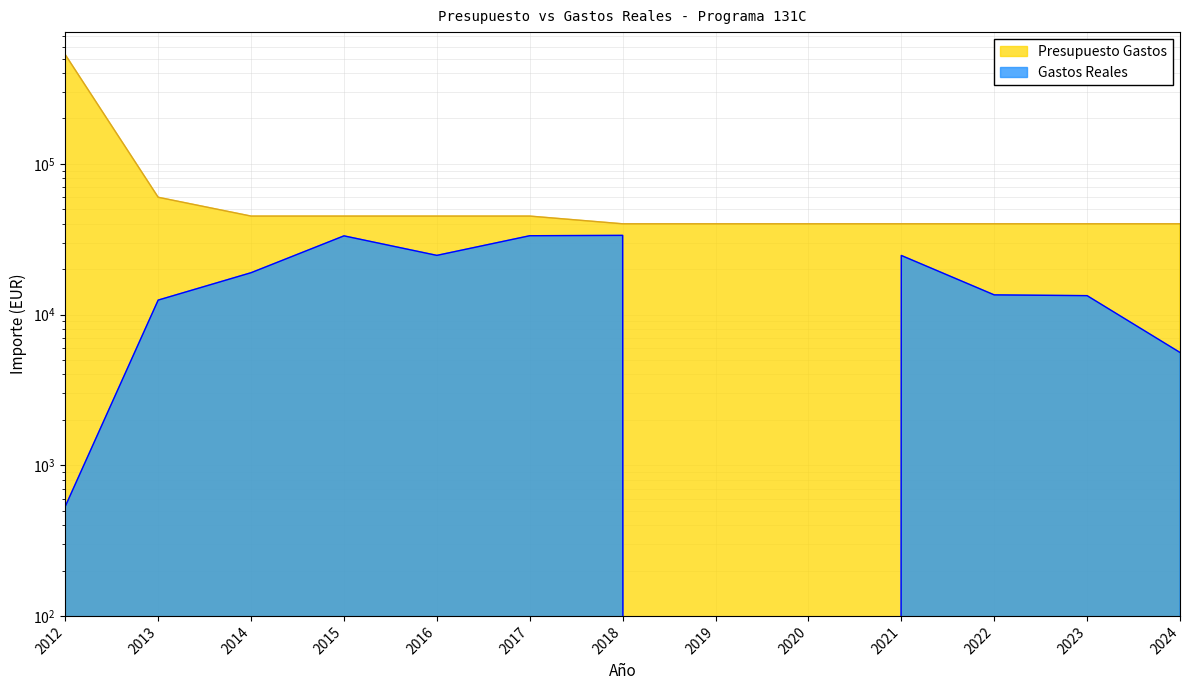

What is the difference between the highest and lowest values at 2012?

529466.6